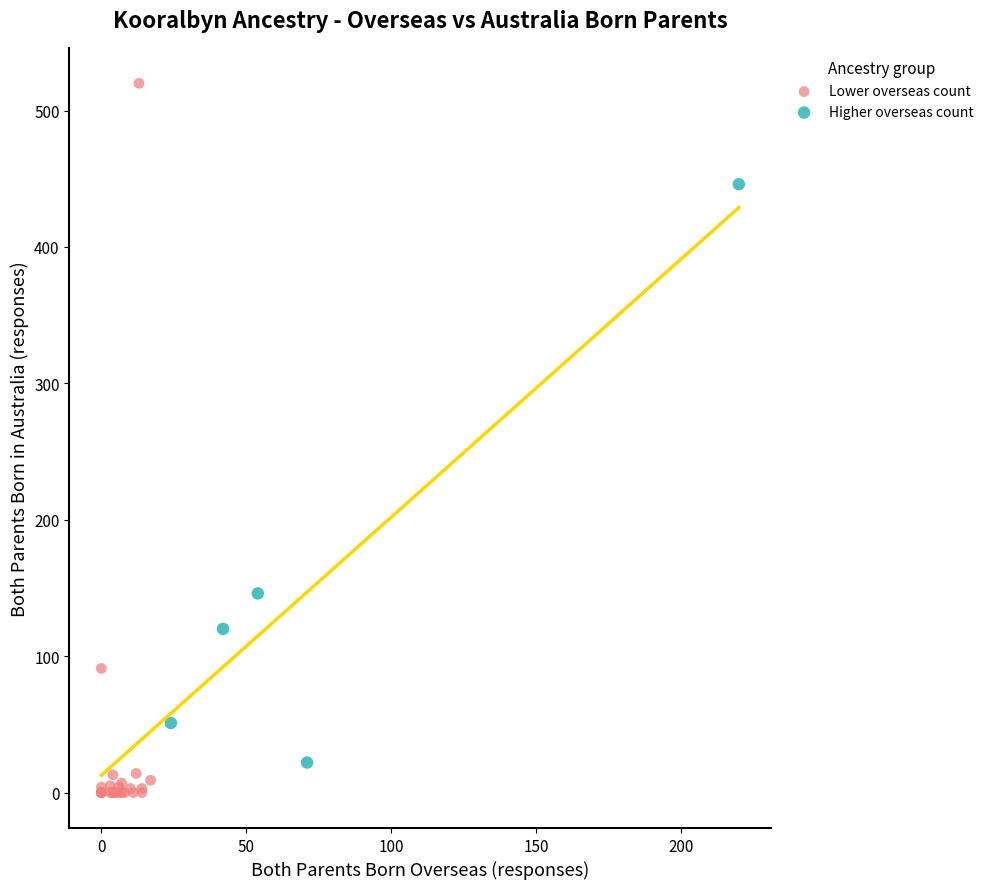

Which series reaches the minimum Y coordinate?

Lower overseas count